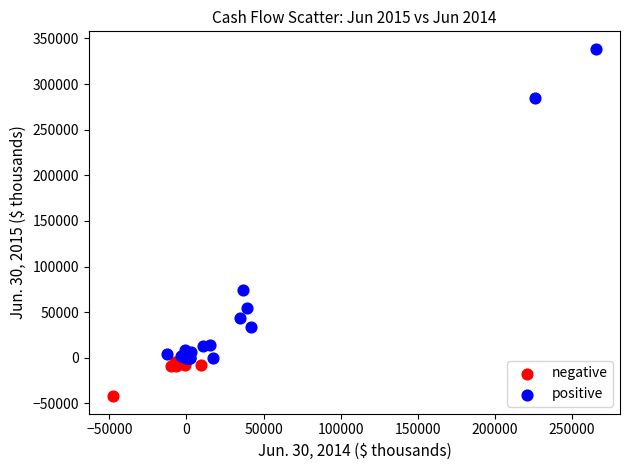

Which series has the widest spread of Y values?

positive